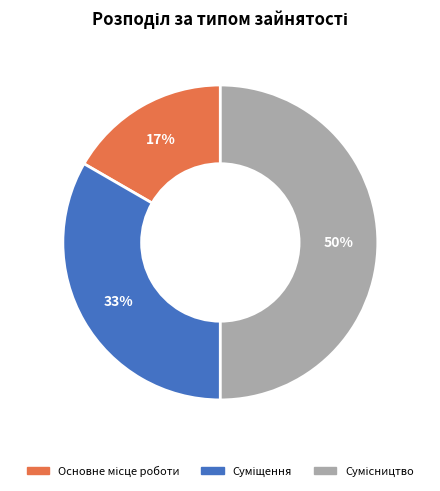

To the nearest percent, what is the difference between the largest and smallest slice percentages?

33%